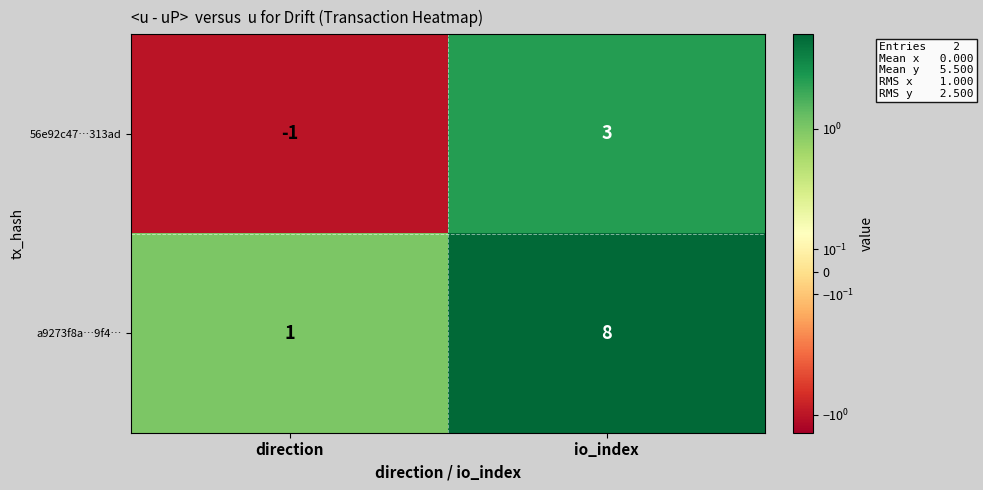

Reading left to right, what are all the values shown in this chart?

56e92c47…313ad: -1	3
a9273f8a…9f4…: 1	8